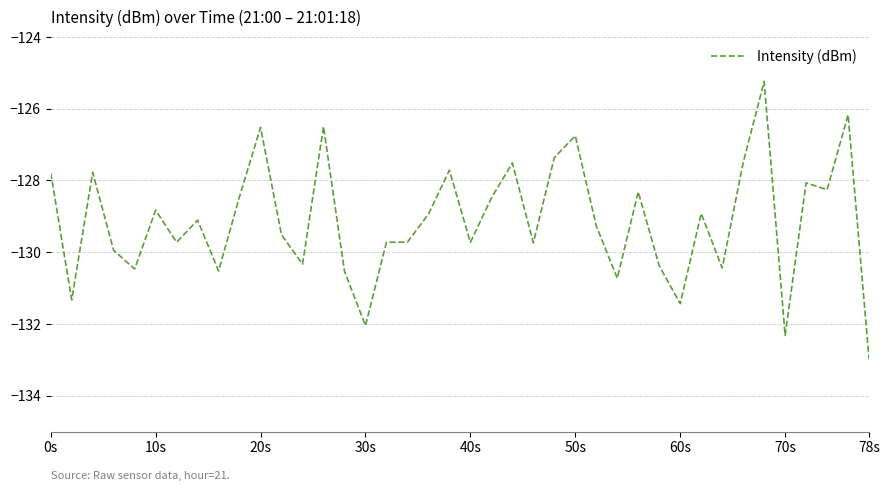

What is the difference between the maximum and minimum values?

7.7